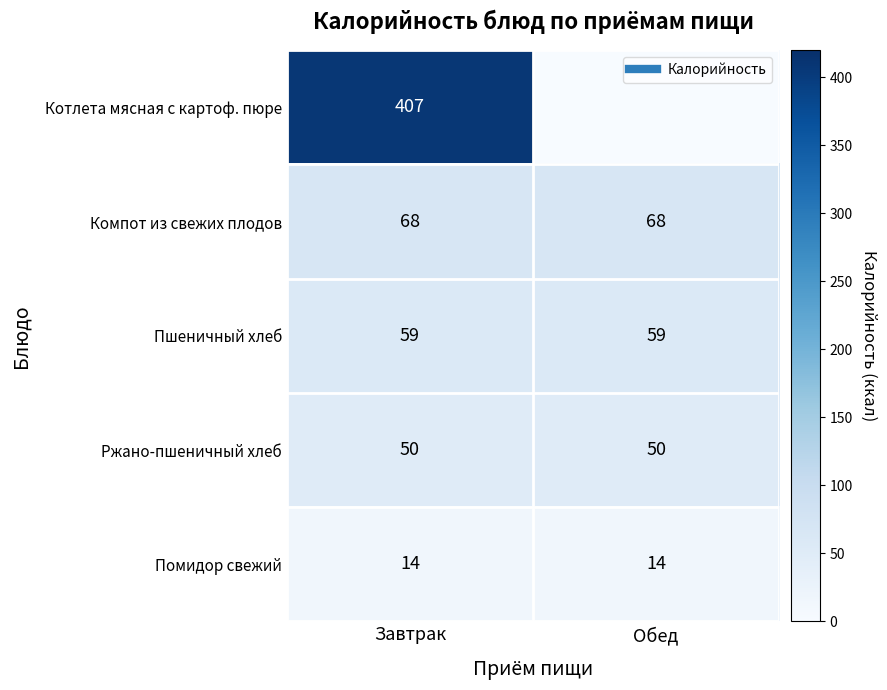

Which series has the largest range (max minus min)?

Котлета мясная с картоф. пюре